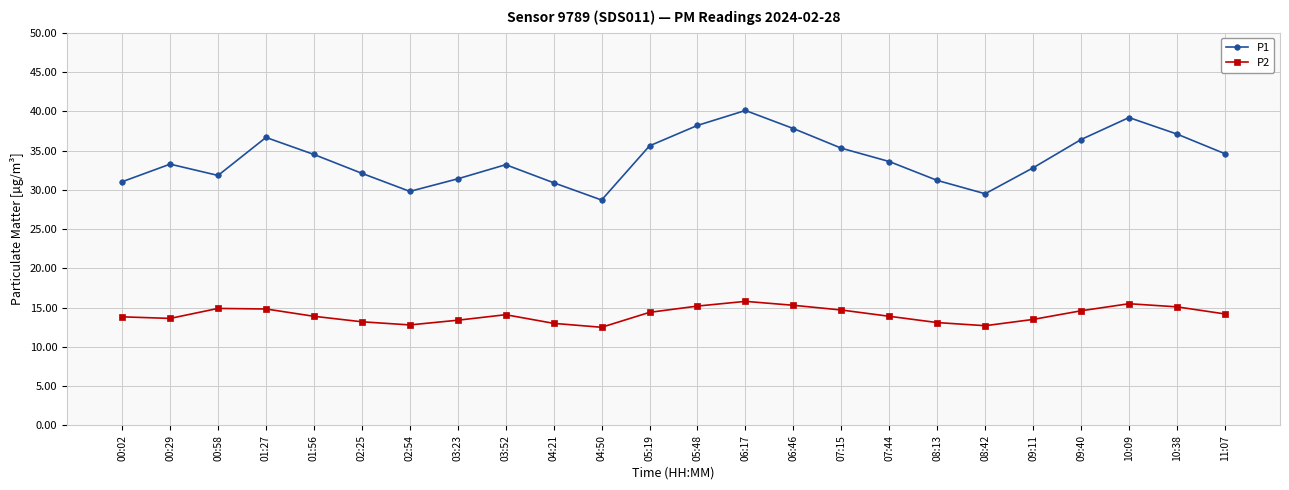

Is this an area chart (filled region under the line)?

No